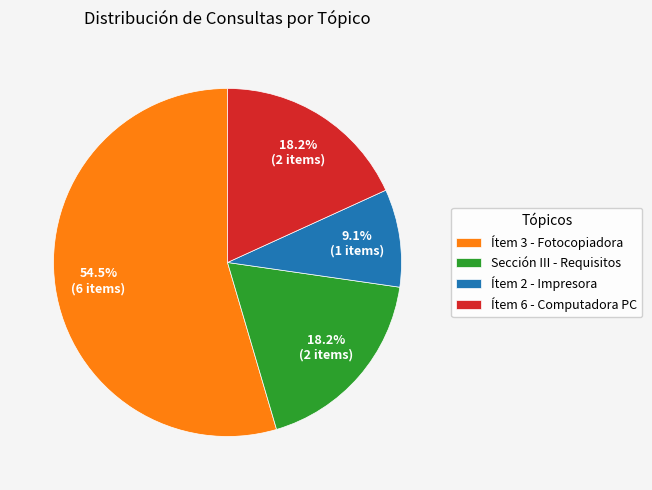

Is the sum of Sección III - Requisitos and Ítem 2 - Impresora greater than half?

No